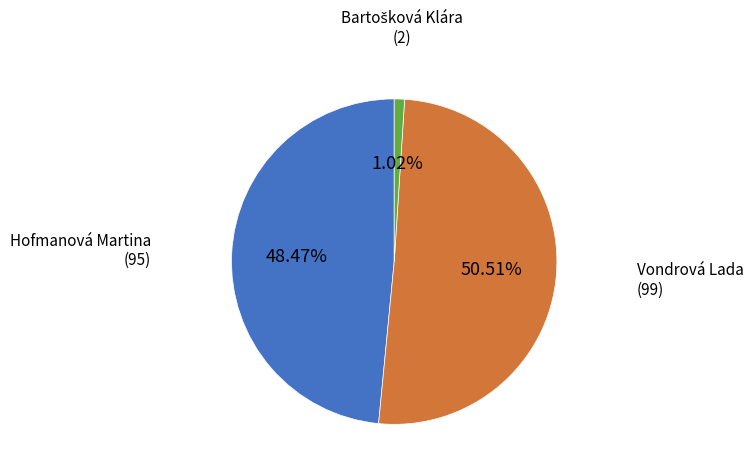

Which category accounts for the majority?

Vondrová Lada